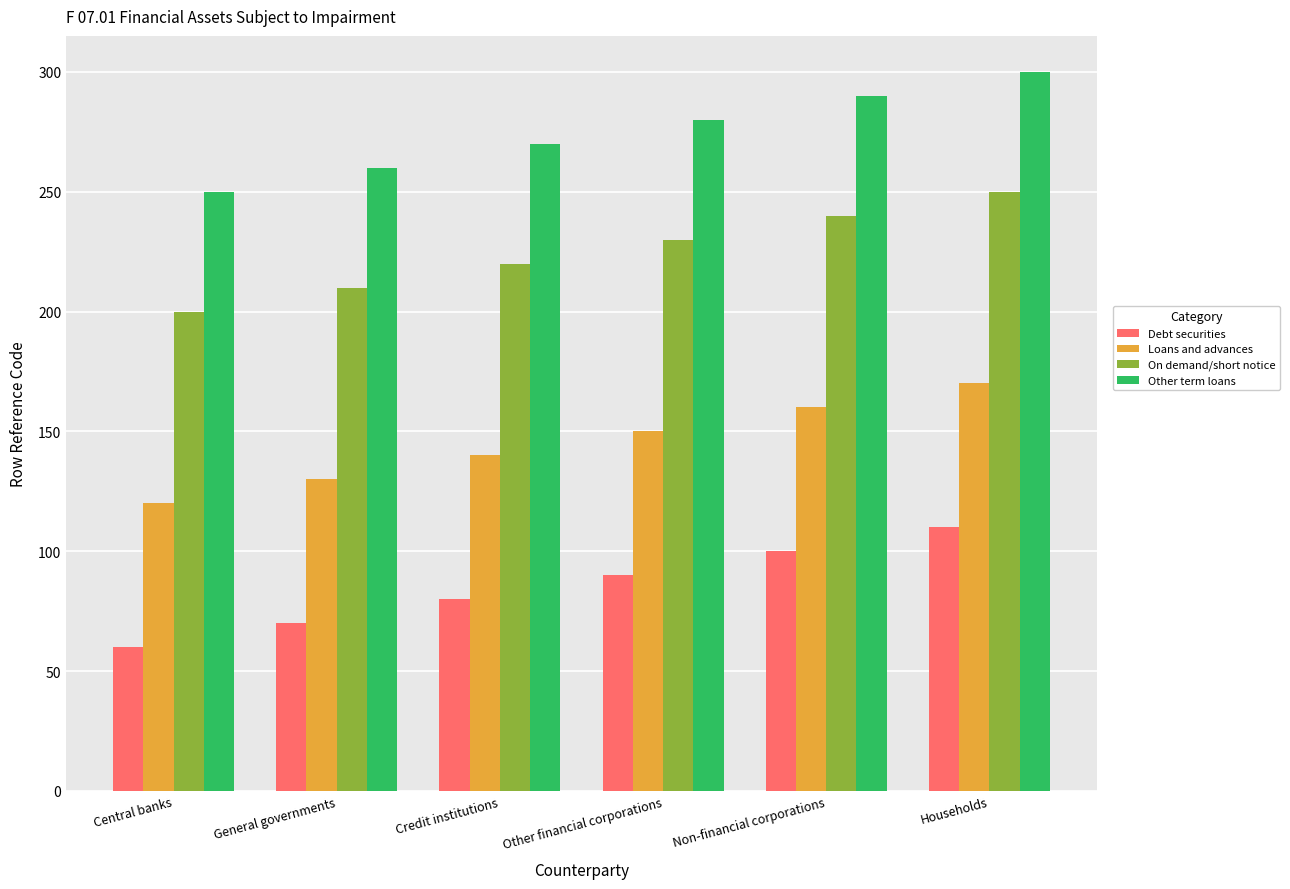

Which label corresponds to the largest value in the chart?

Households